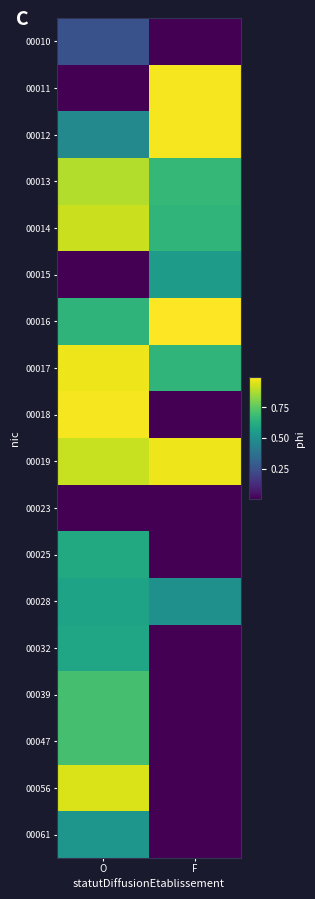

At which category is the sum across all series the highest?

O